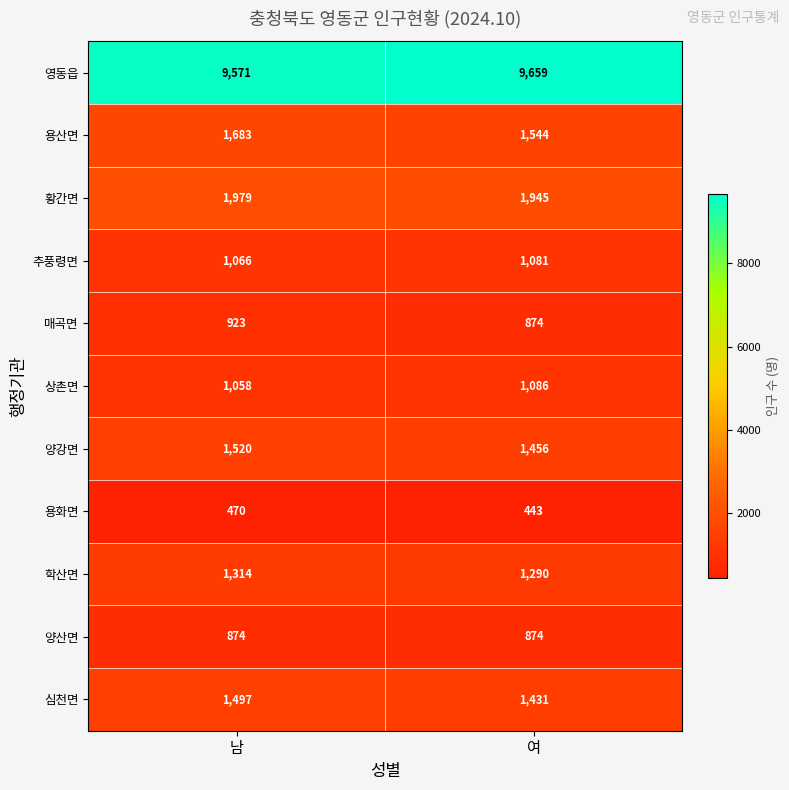

At how many categories does at least one series exceed 714?

2